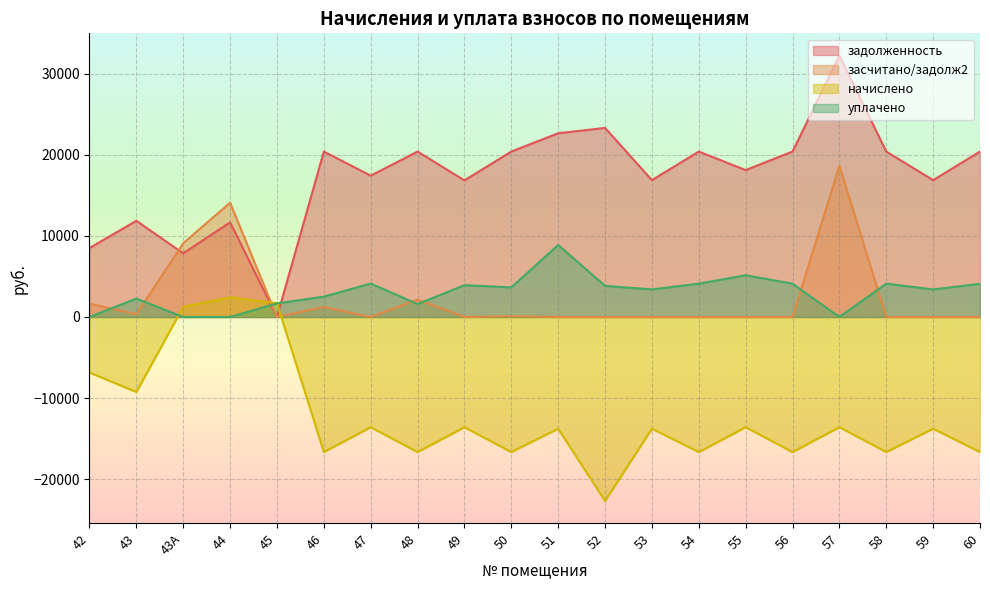

True or false: засчитано/задолж2 has a value of 0.0 at 55.

True